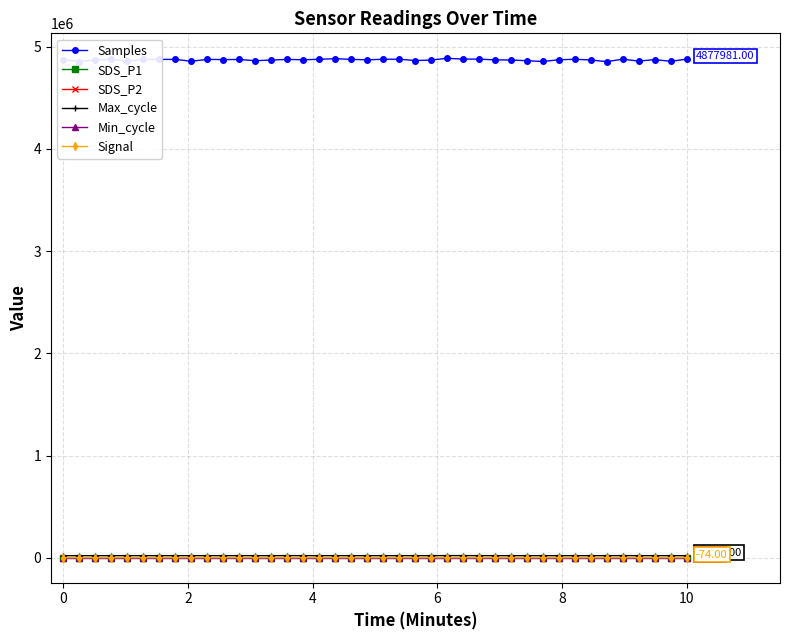

True or false: Min_cycle and SDS_P2 intersect in this chart.

False